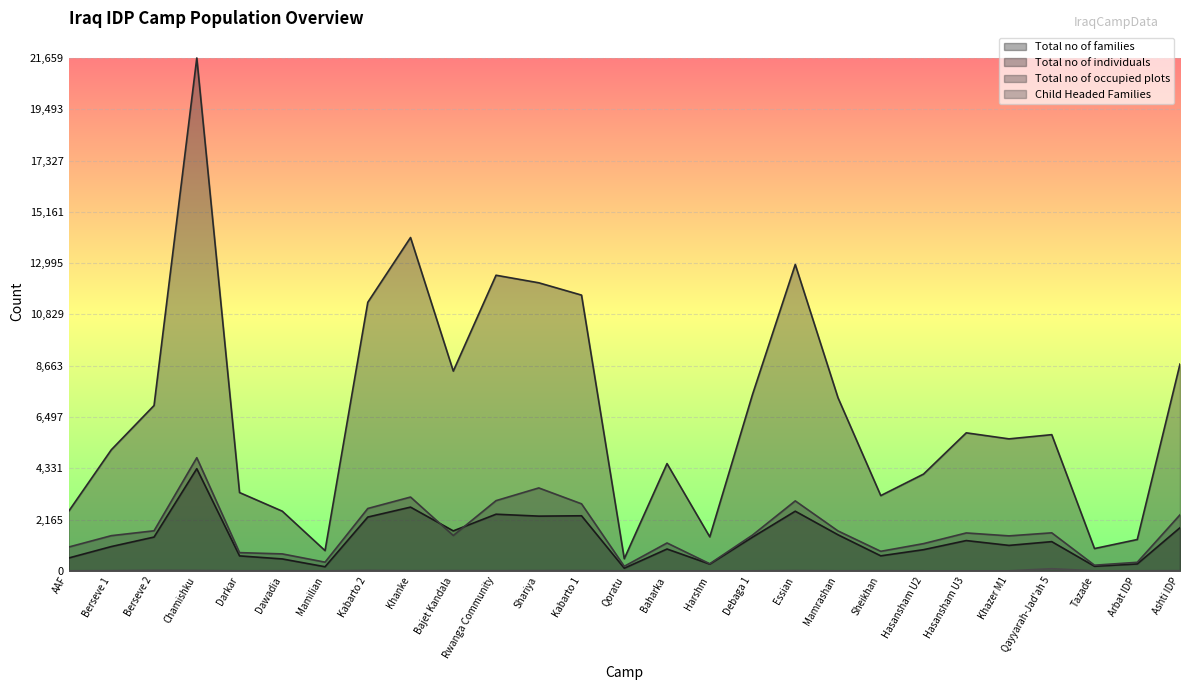

True or false: Total no of families and Total no of individuals cross at least once.

False